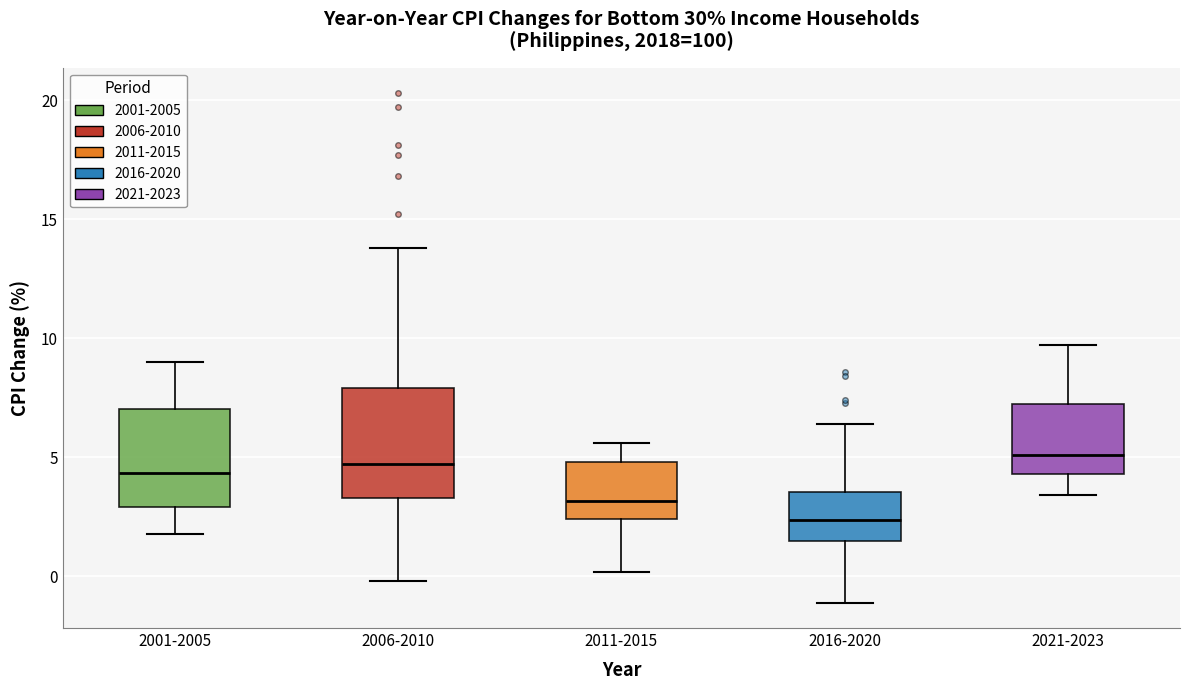

Where is the lower edge of the box for 2021-2023 on the y-axis? The values are not printed on the chart, so give them approximately, as read against the axis.

4.5